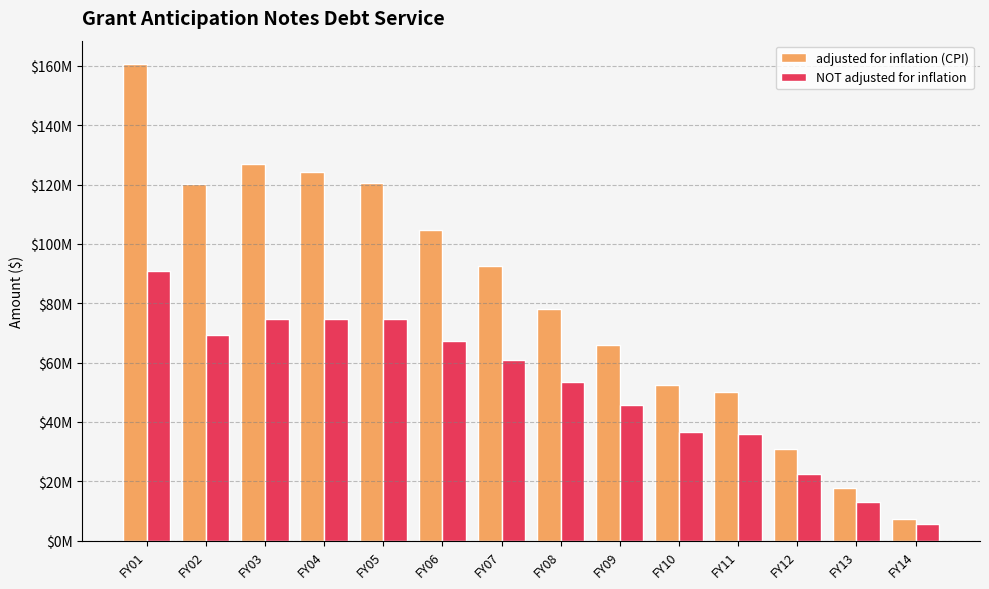

Which label corresponds to the smallest value in the chart?

FY14